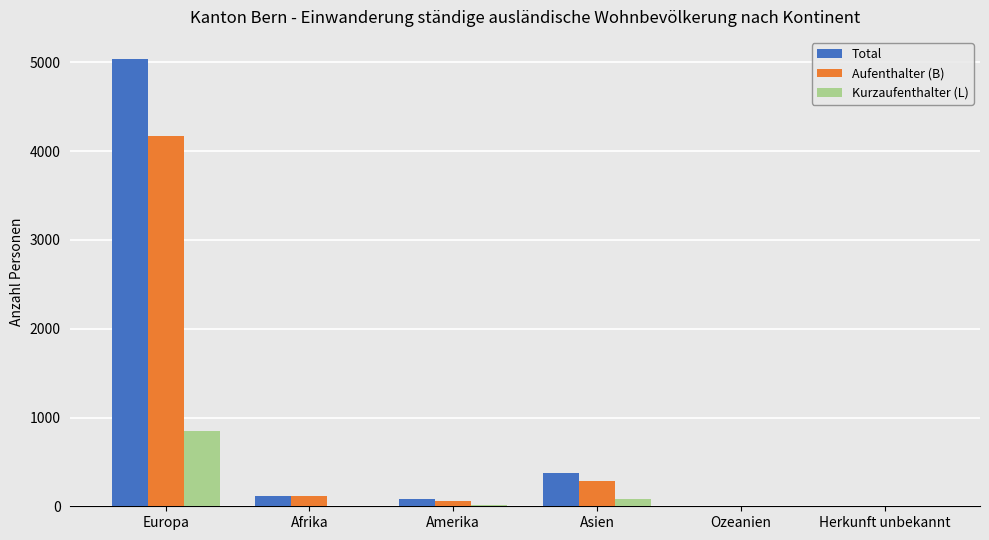

At which label does Total reach its peak?

Europa